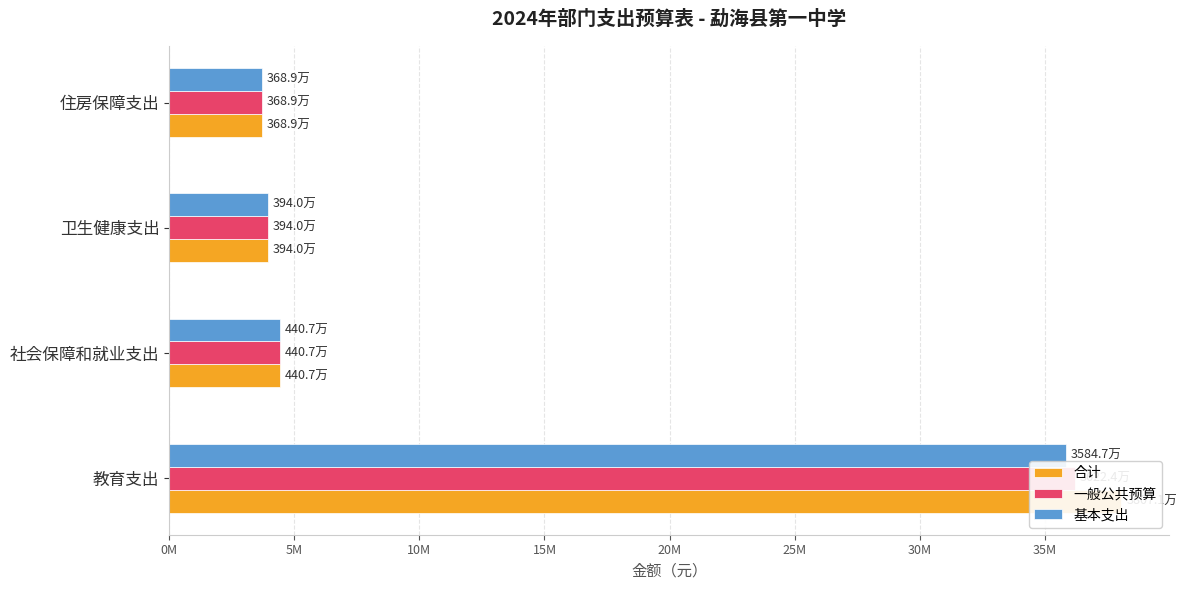

True or false: 基本支出 has a value of 1669993.9 at 卫生健康支出.

False